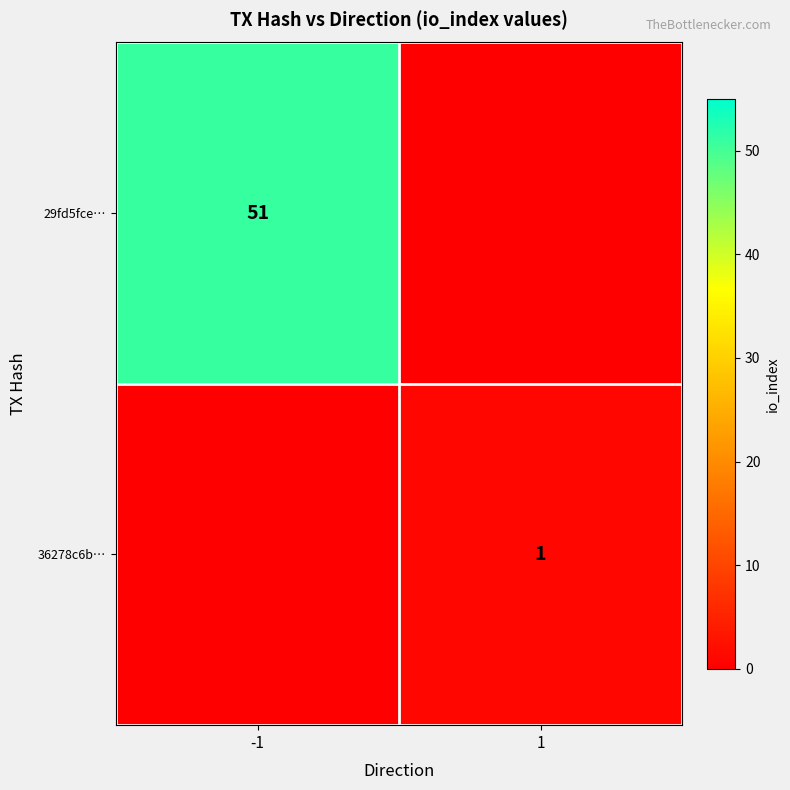

The value of 29fd5fce… at -1 is 51. True or false?

True